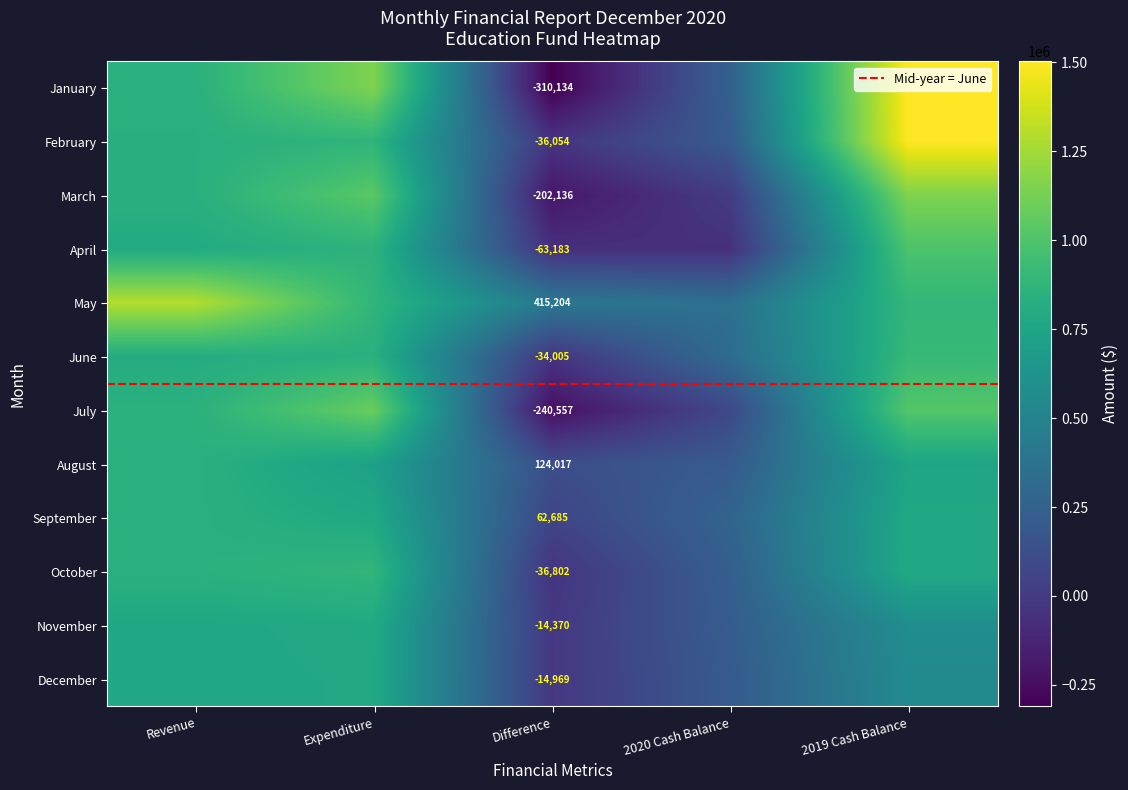

Rank the categories by April value from lowest to highest.

Difference, 2020 Cash Balance, Revenue, Expenditure, 2019 Cash Balance